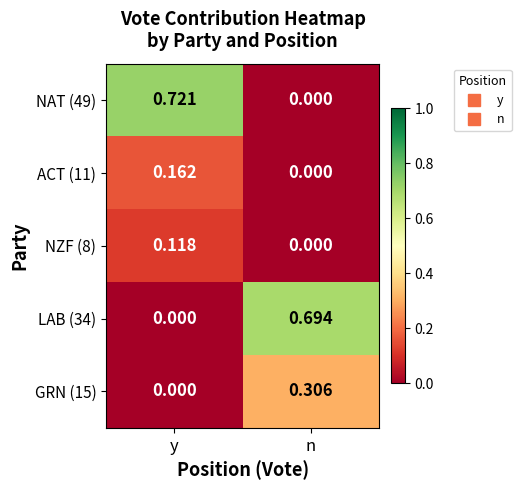

At which label does GRN (15) reach its peak?

n